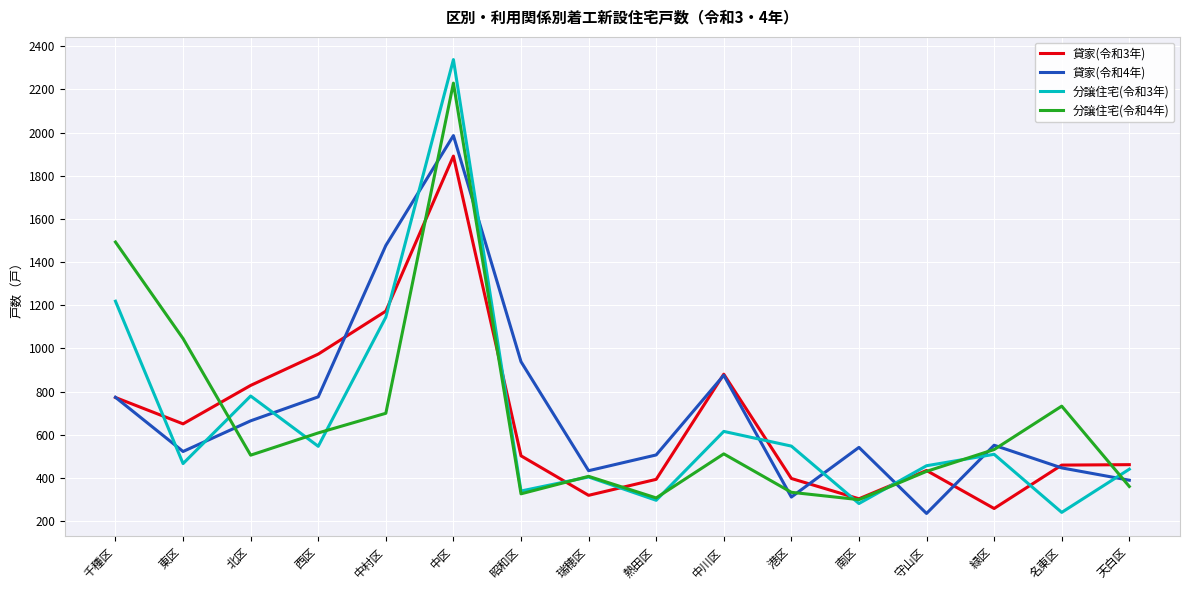

At which label is 貸家(令和4年) closest to 1111?

昭和区